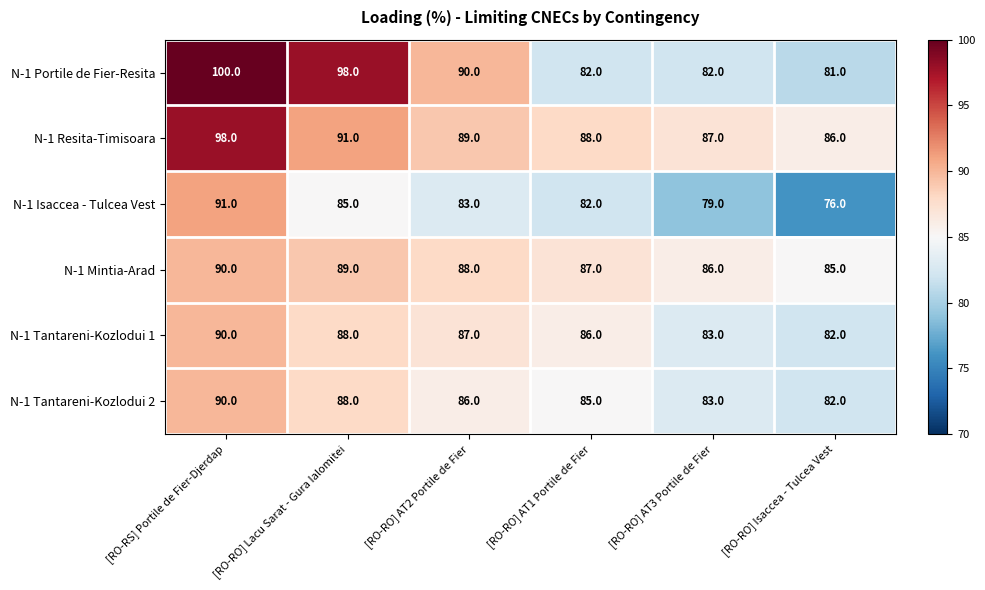

The value of N-1 Isaccea - Tulcea Vest at [RO-RO] AT3 Portile de Fier is 79. True or false?

True